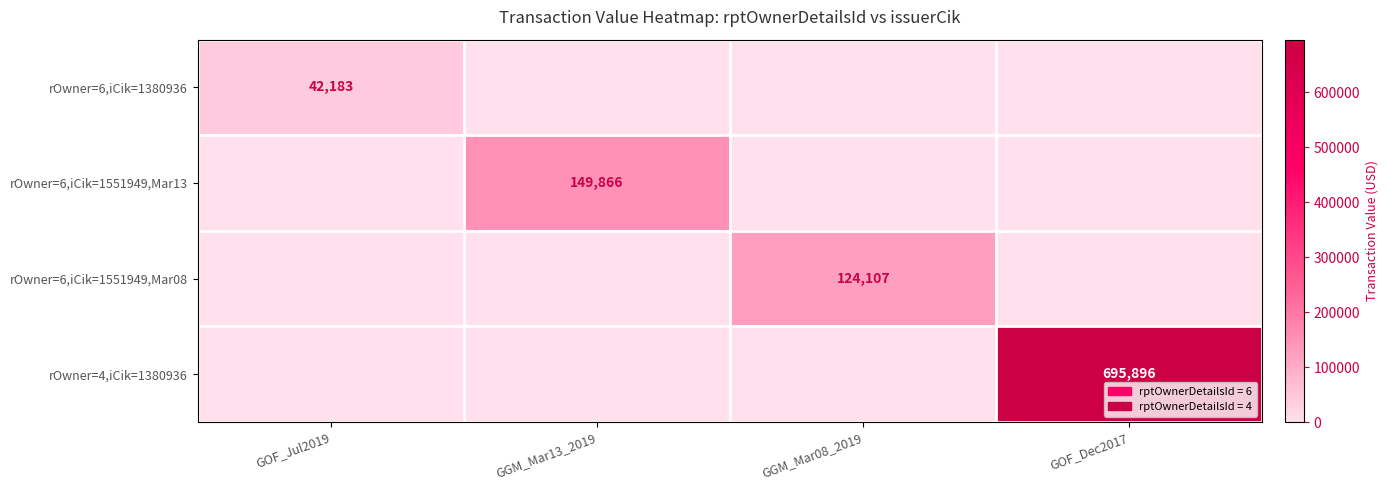

True or false: rOwner=6,iCik=1380936 has a value of 64968 at GOF_Jul2019.

False